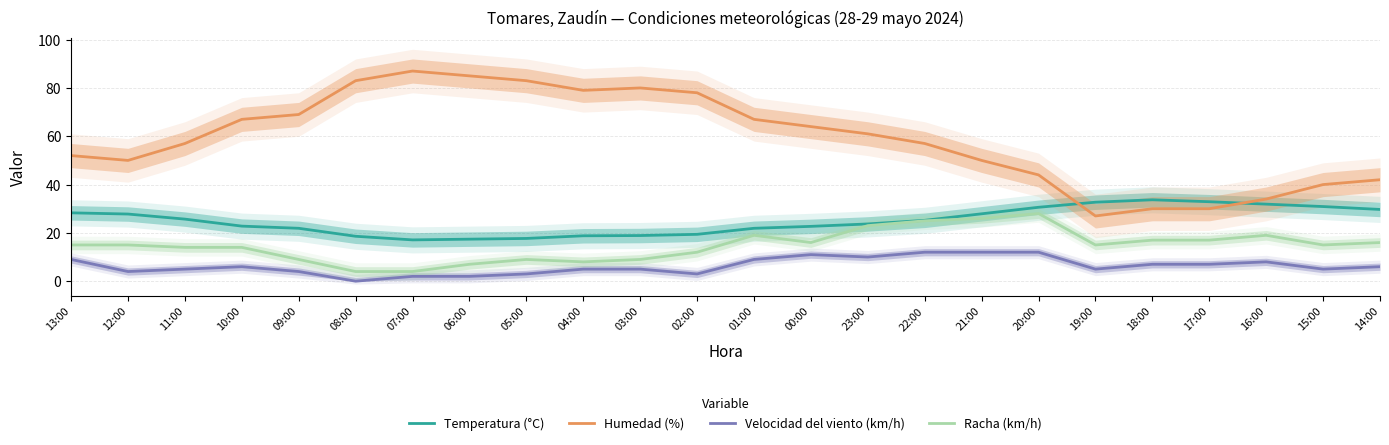

Which has a higher value, 12:00 or 10:00?

12:00